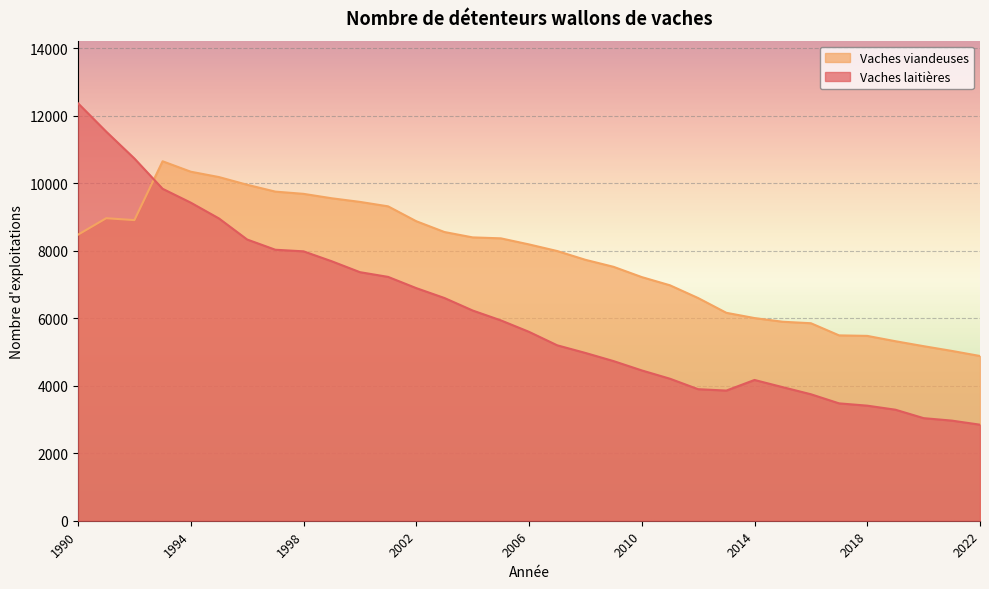

Does the chart display data point markers on the line(s)?

No